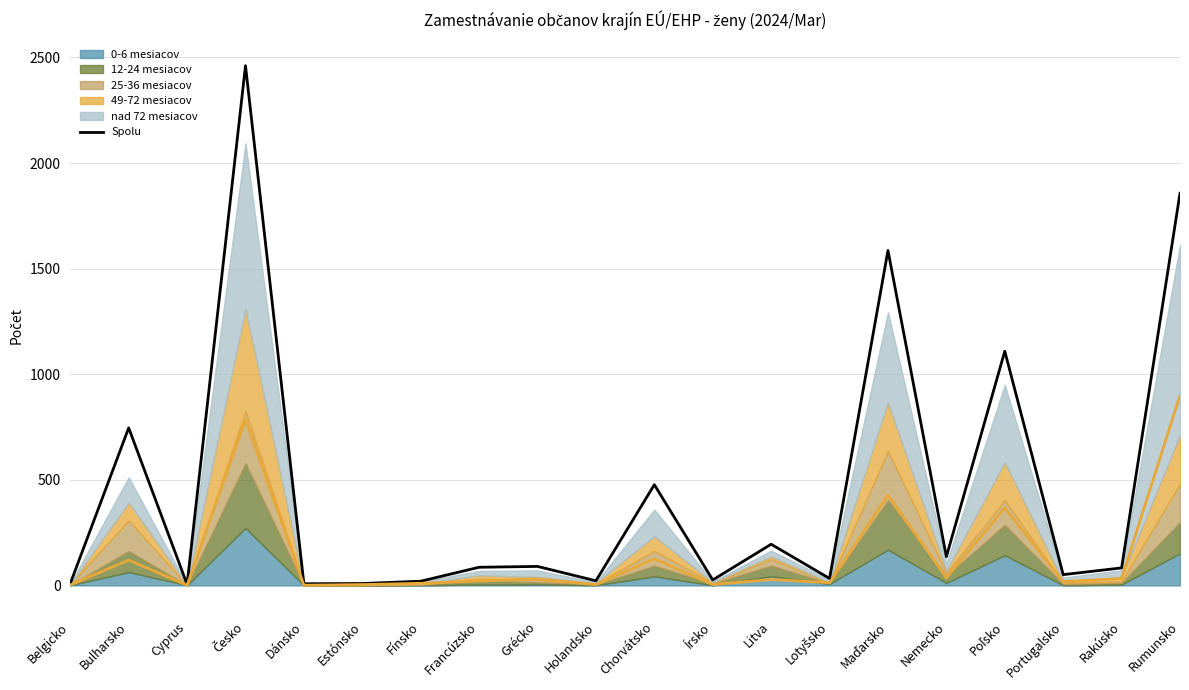

What is the sum of the values at Rakúsko and Estónsko?

92